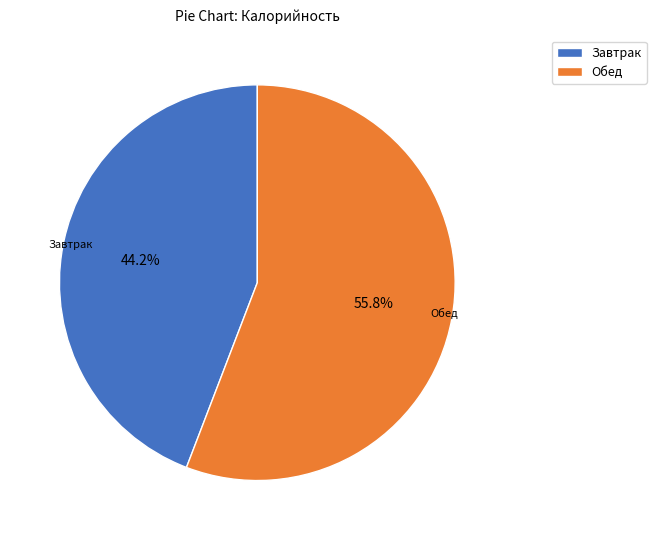

How many segments does this pie chart have?

2